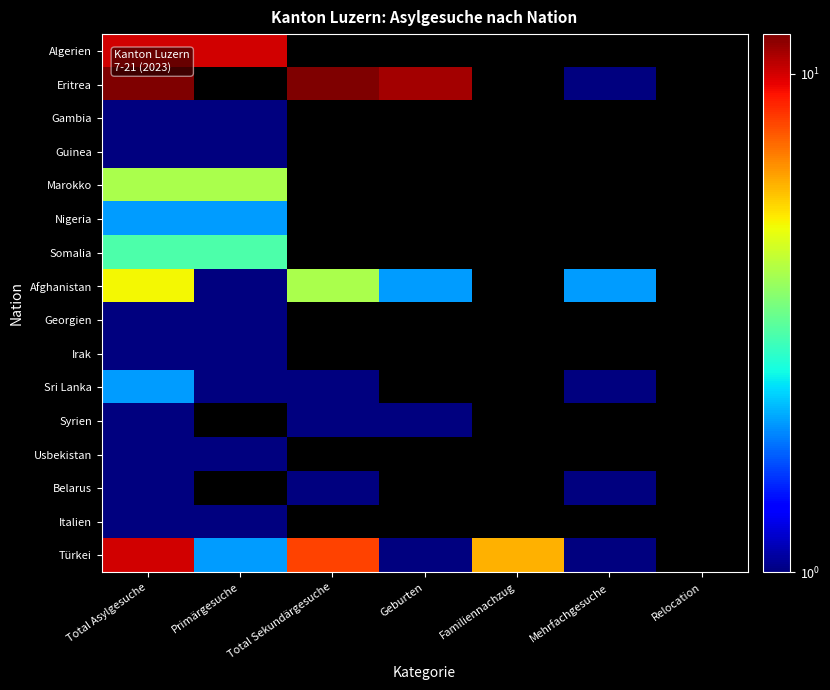

Is the value of Georgien at Total Asylgesuche greater than the value of Irak at Familiennachzug?

No